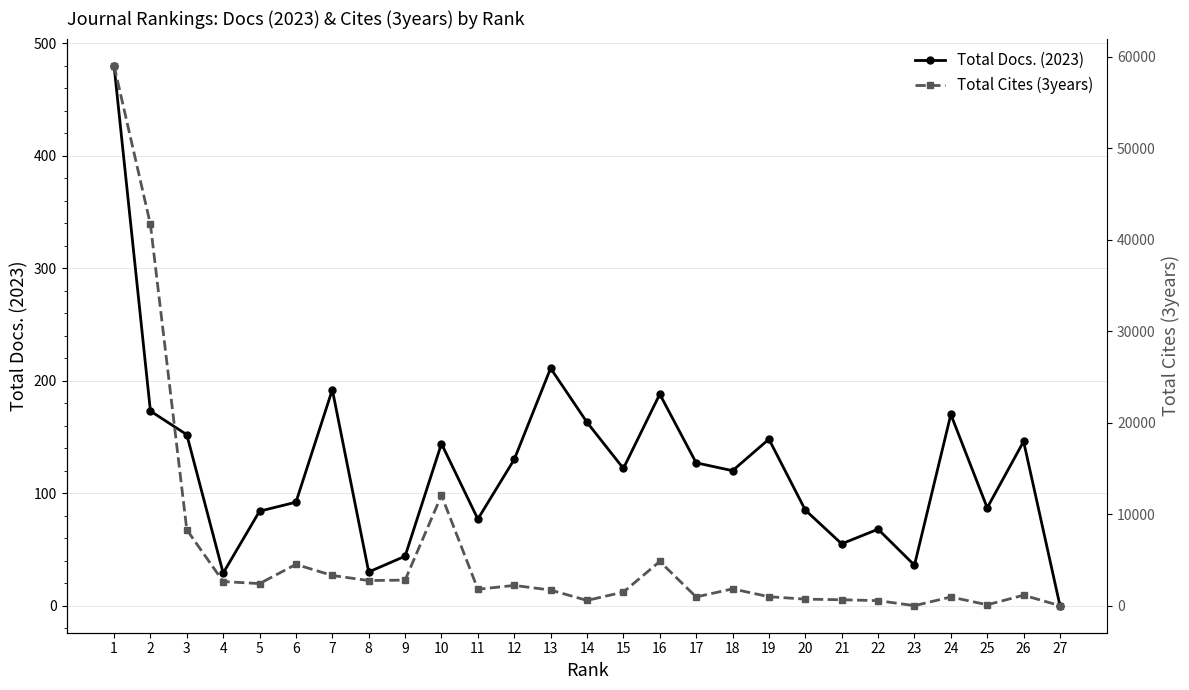

What is the highest value of the Total Cites (3years) series?

59046